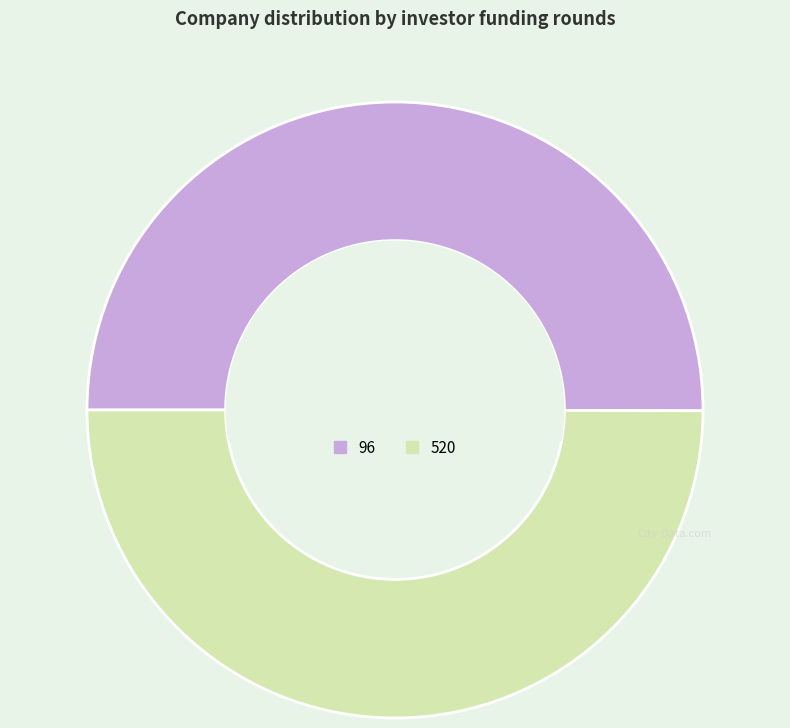

Do 520 and 96 together represent more than half of the pie?

Yes